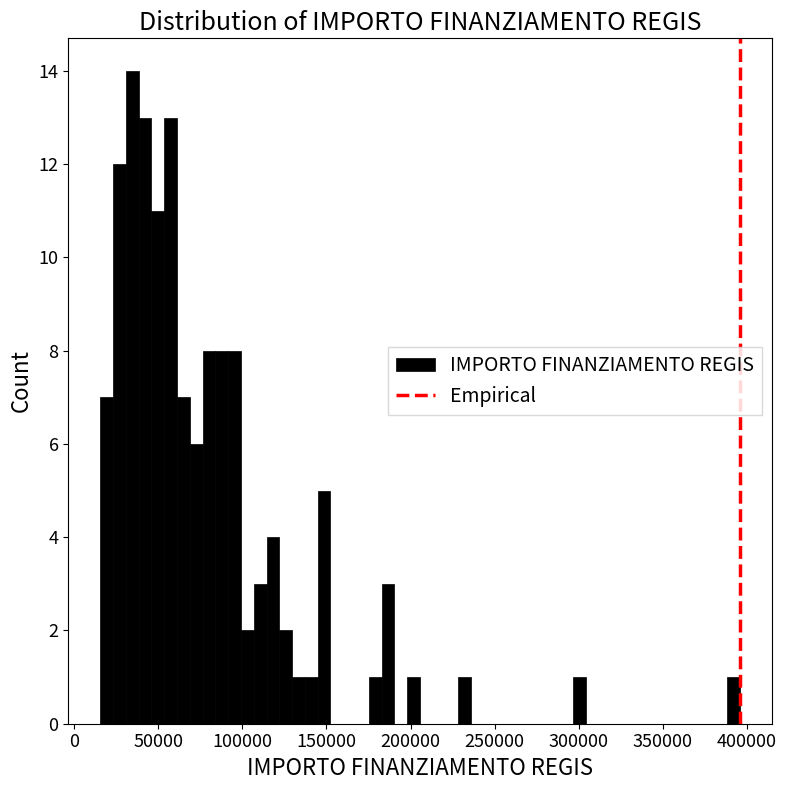

Around what value on the x-axis is the tallest bar? Give the approximate position of its centre, as read against the axis.

35000